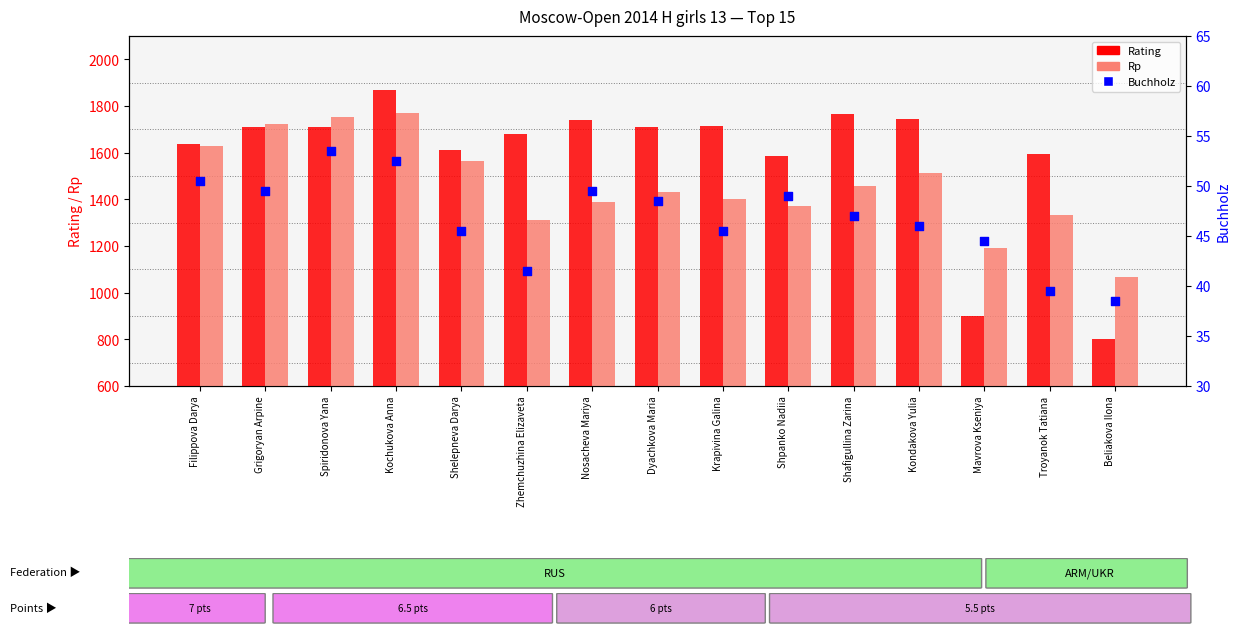

Which series has the widest spread of Y values?

Rating